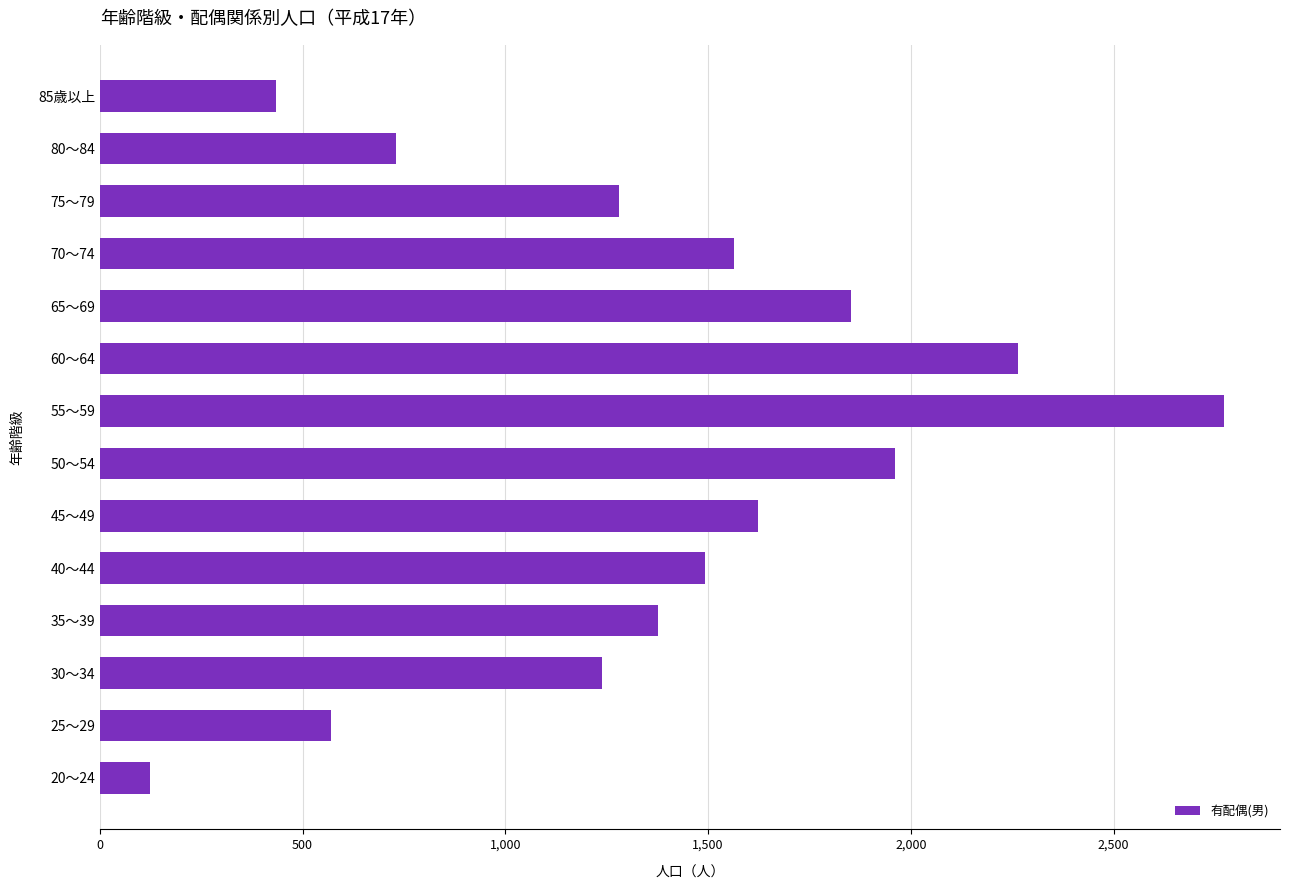

How many values are below 1493?

7